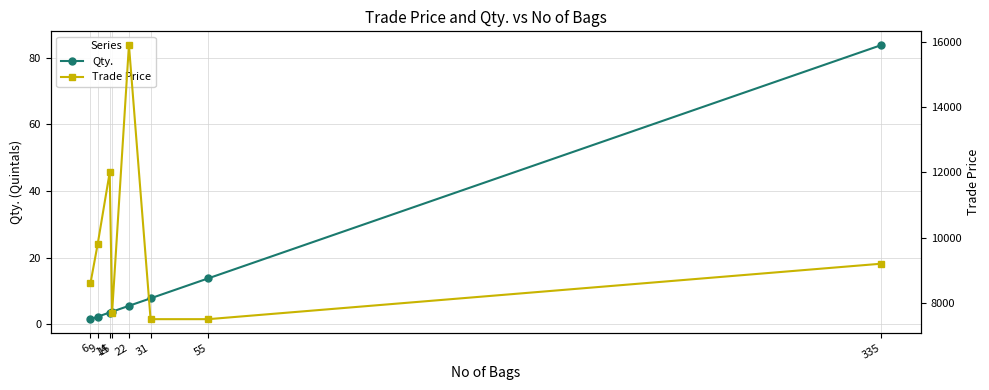

What is the value of the Qty. point at the 2nd from the left?

2.2